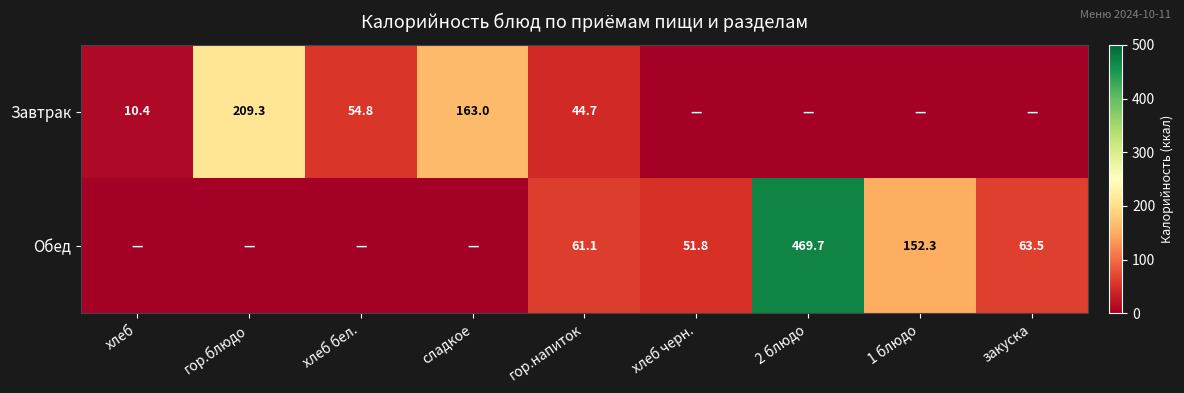

The value of Завтрак at сладкое is 163.0. True or false?

True